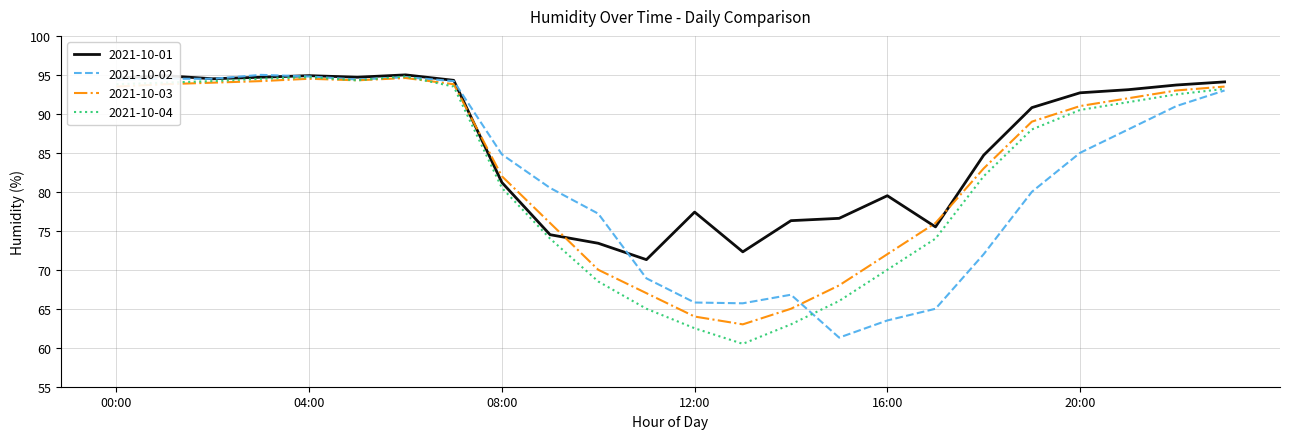

What is the greatest value displayed?

95.0